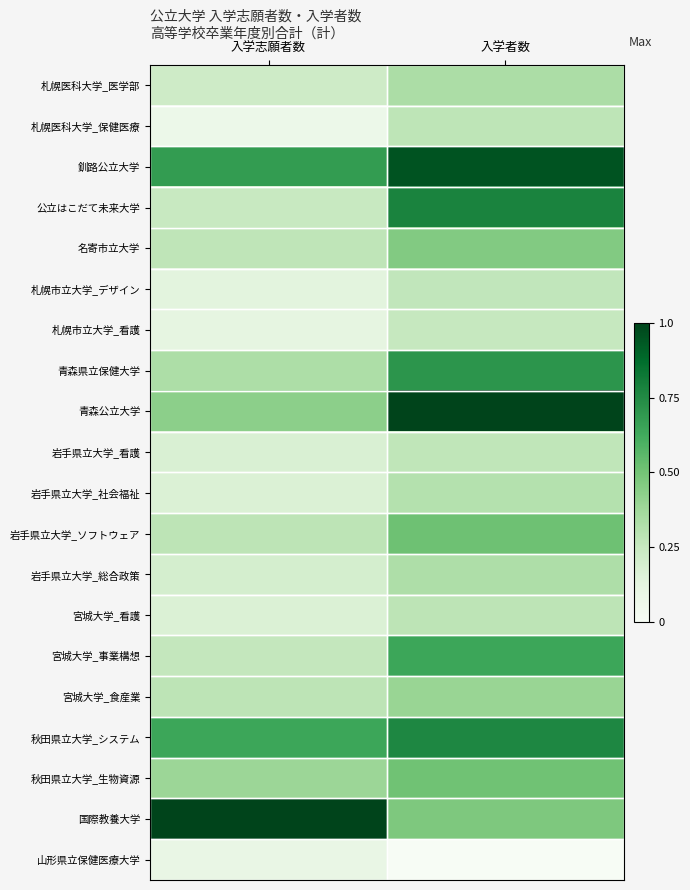

Rank the series by their maximum value, from lowest to highest.

山形県立保健医療大学, 札幌市立大学_看護, 札幌市立大学_デザイン, 岩手県立大学_看護, 札幌医科大学_保健医療, 宮城大学_看護, 岩手県立大学_社会福祉, 岩手県立大学_総合政策, 札幌医科大学_医学部, 宮城大学_食産業, 名寄市立大学, 秋田県立大学_生物資源, 岩手県立大学_ソフトウェア, 宮城大学_事業構想, 青森県立保健大学, 秋田県立大学_システム, 公立はこだて未来大学, 釧路公立大学, 青森公立大学, 国際教養大学